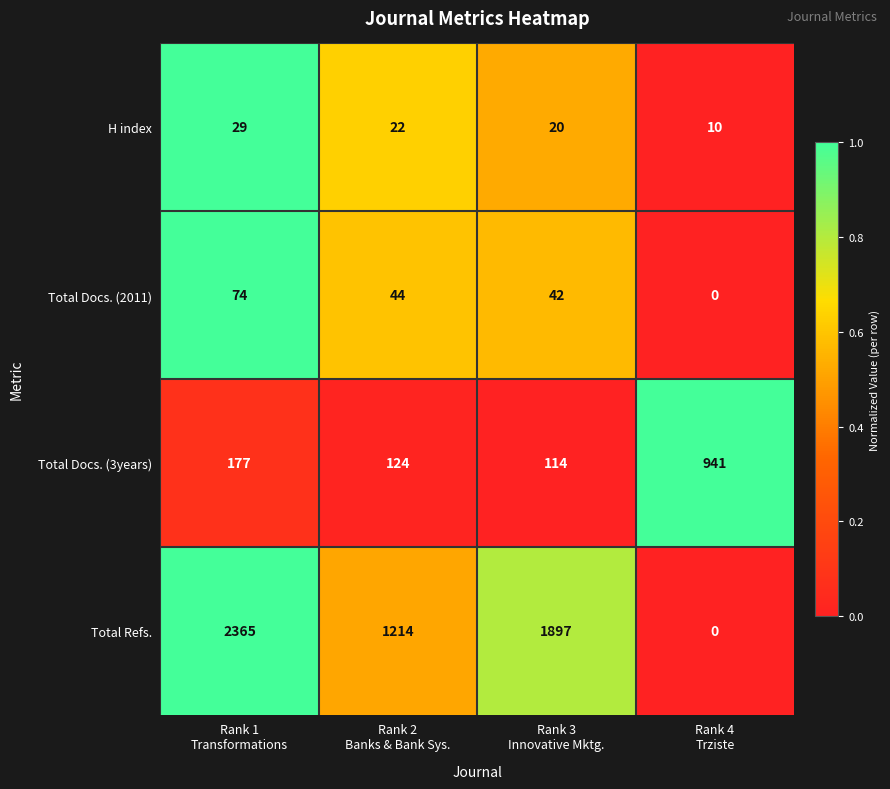

What is the sum of all Total Docs. (3years) values?

1356